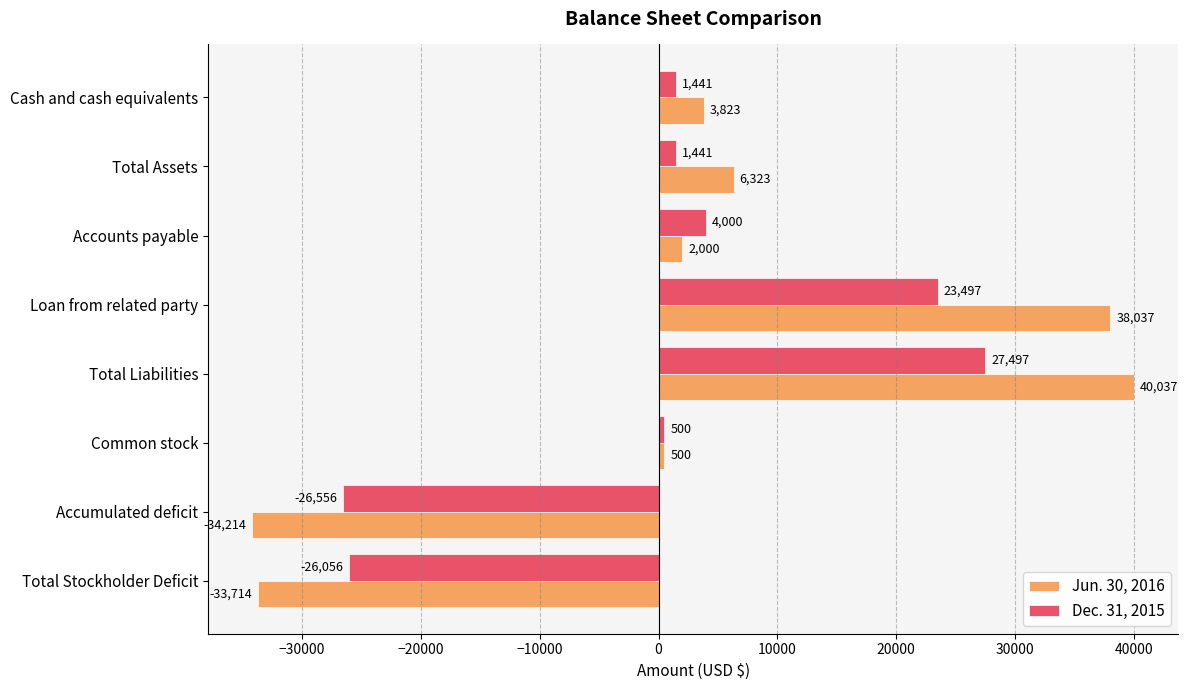

What is the difference between the Jun. 30, 2016 values at Accumulated deficit and Total Stockholder Deficit?

500